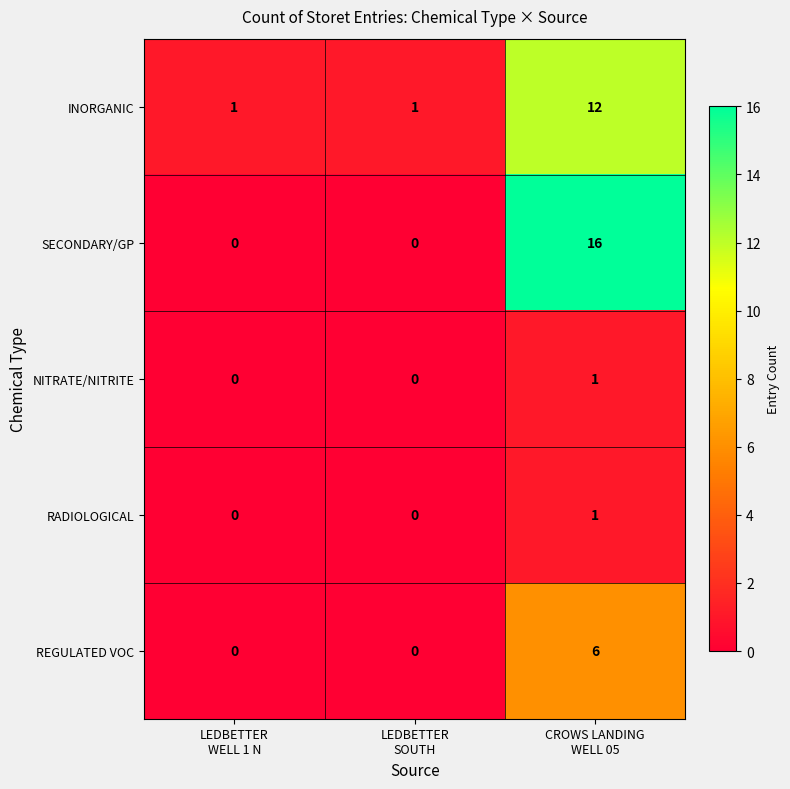

Which series has the widest spread of values?

SECONDARY/GP